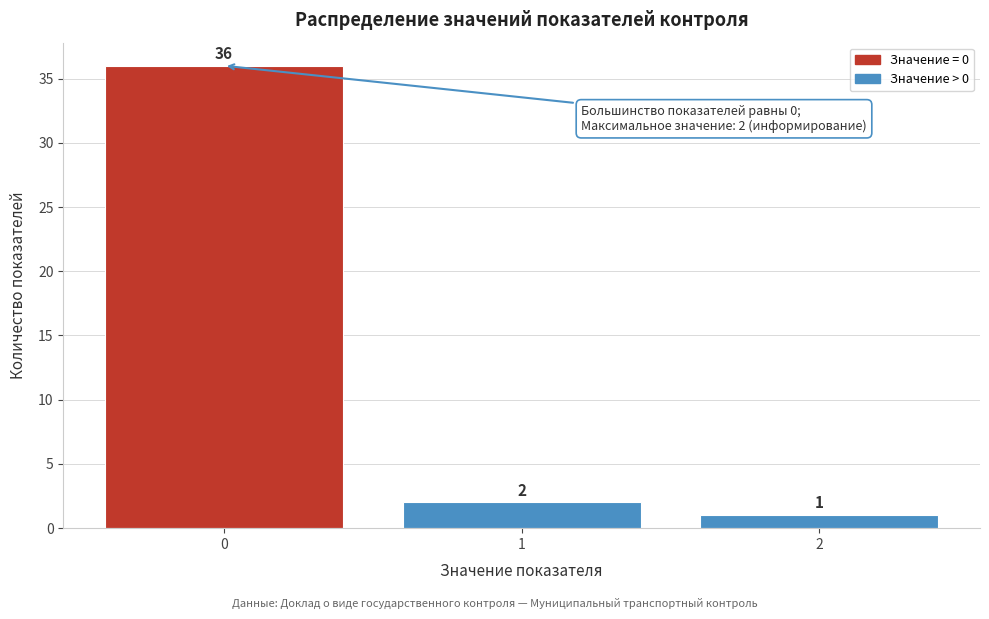

Reading left to right, extract all data points from this chart.

36	2	1